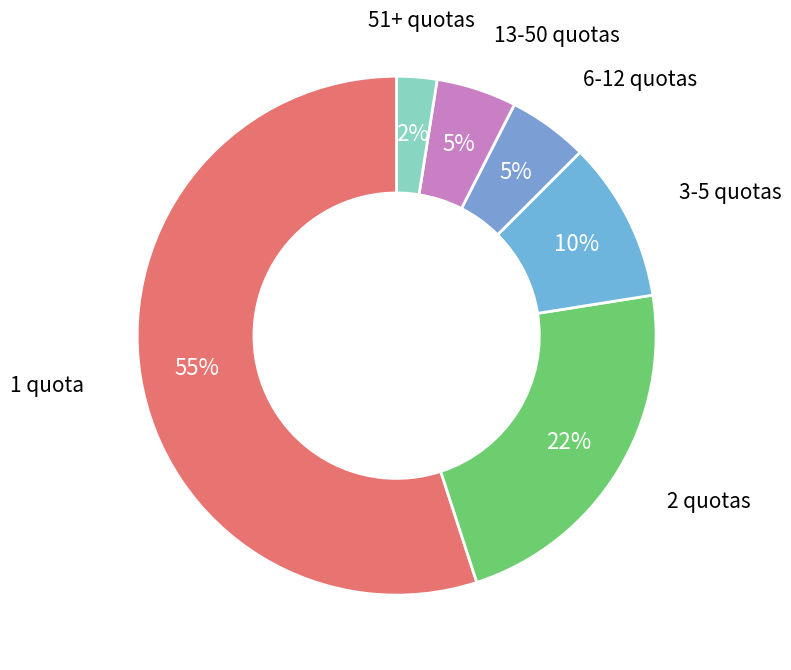

True or false: 1 quota accounts for 55% of the total.

True